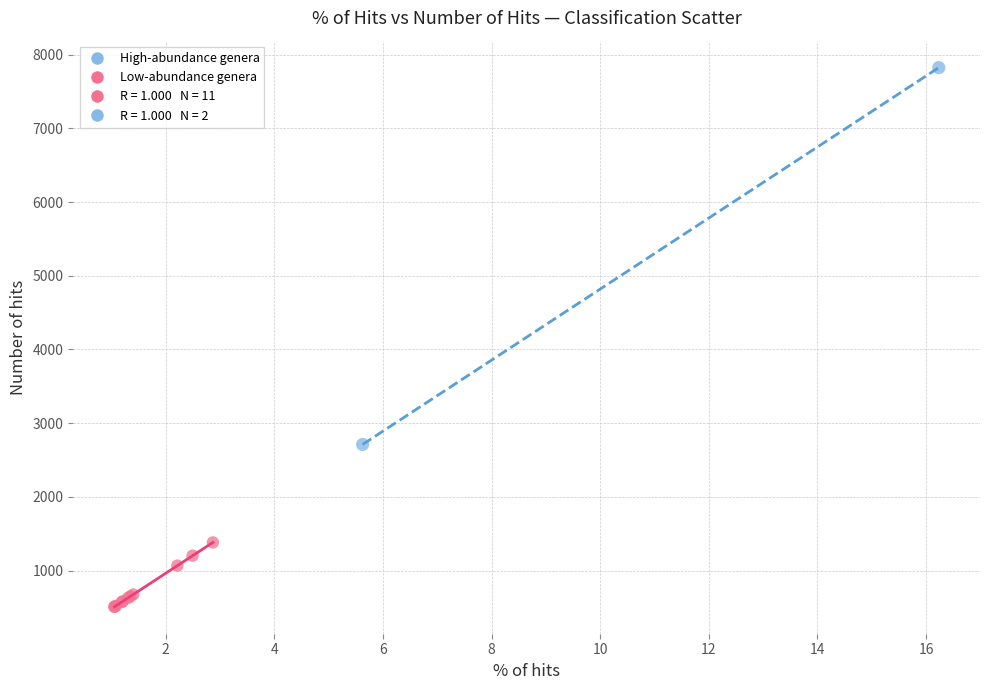

Which series contains the lowest Y value?

Low-abundance genera